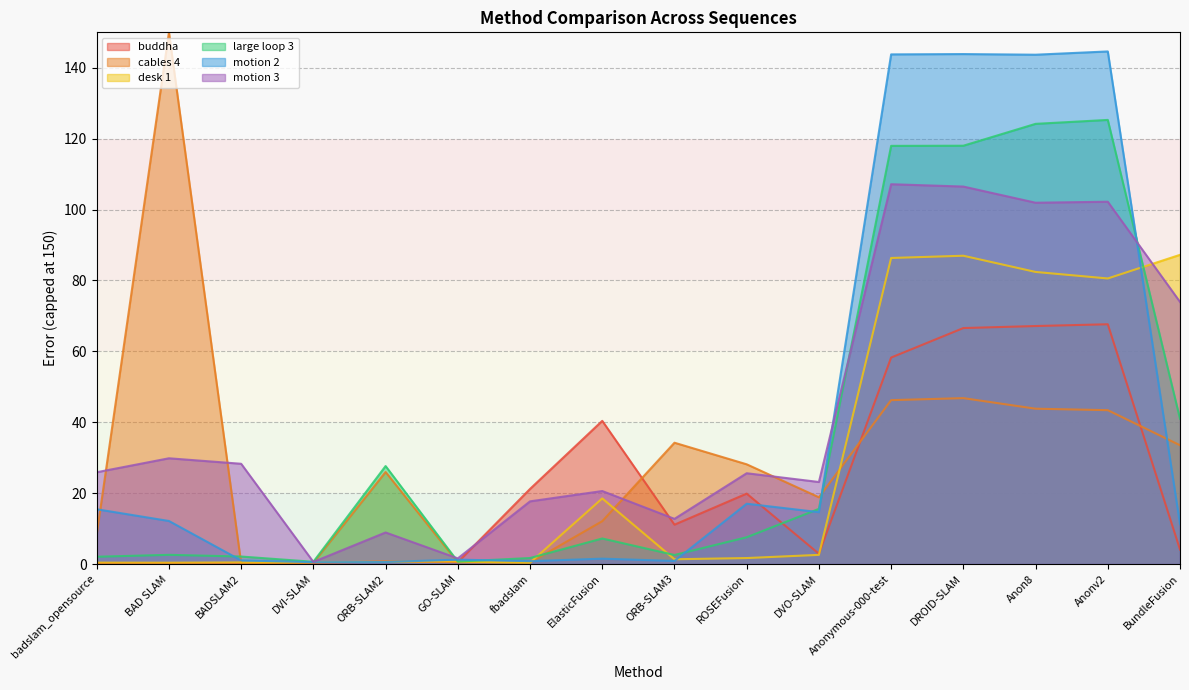

What is the lowest value of the motion 2 series?

0.5